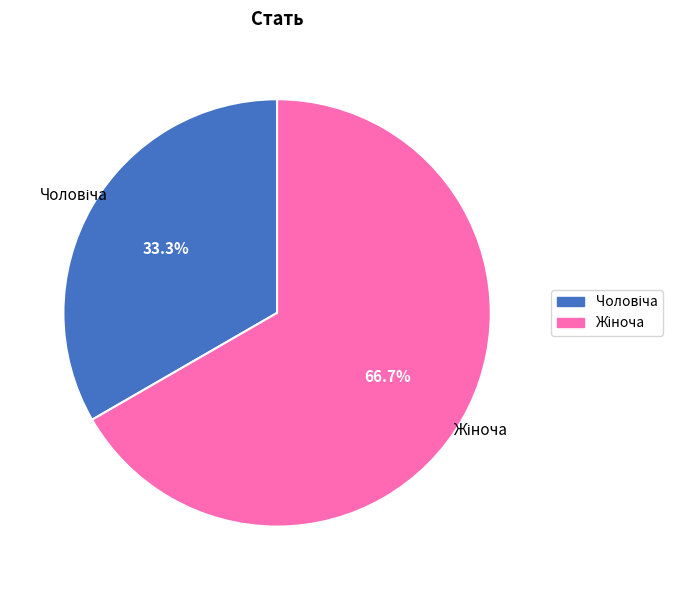

To the nearest percent, what is the difference between the largest and smallest slice percentages?

33%